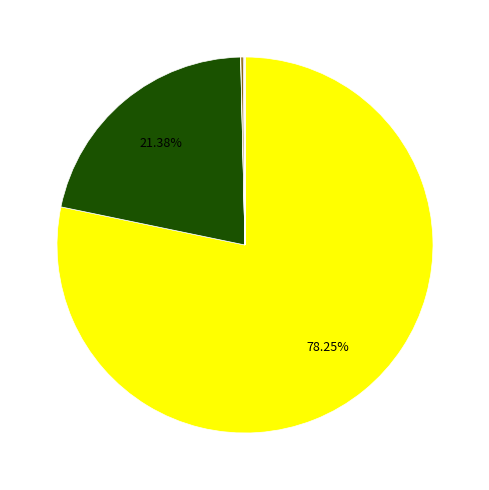

Which category has the smallest portion of the pie?

other